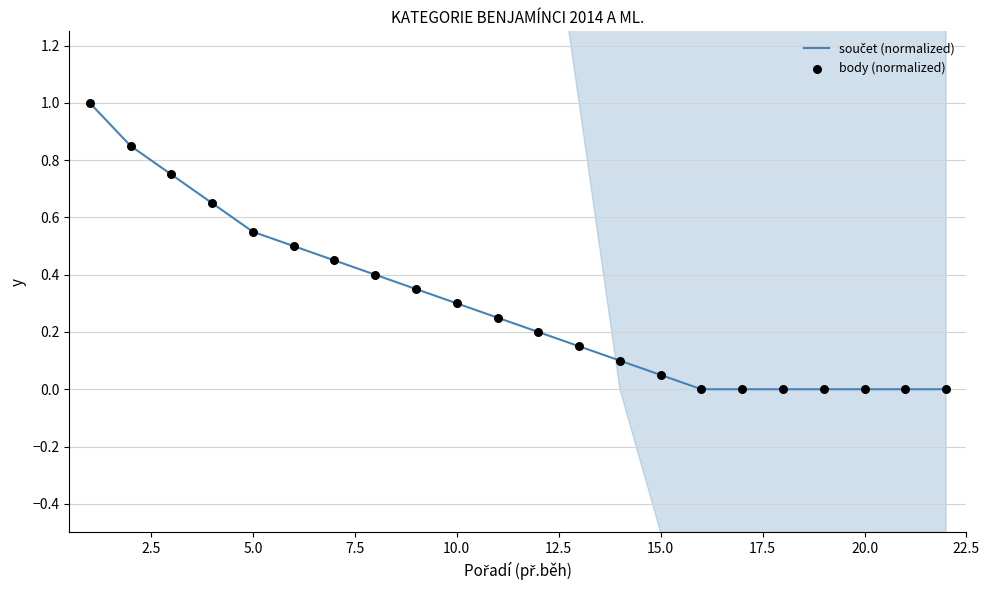

Which series has the largest Y range (max minus min)?

součet (normalized)